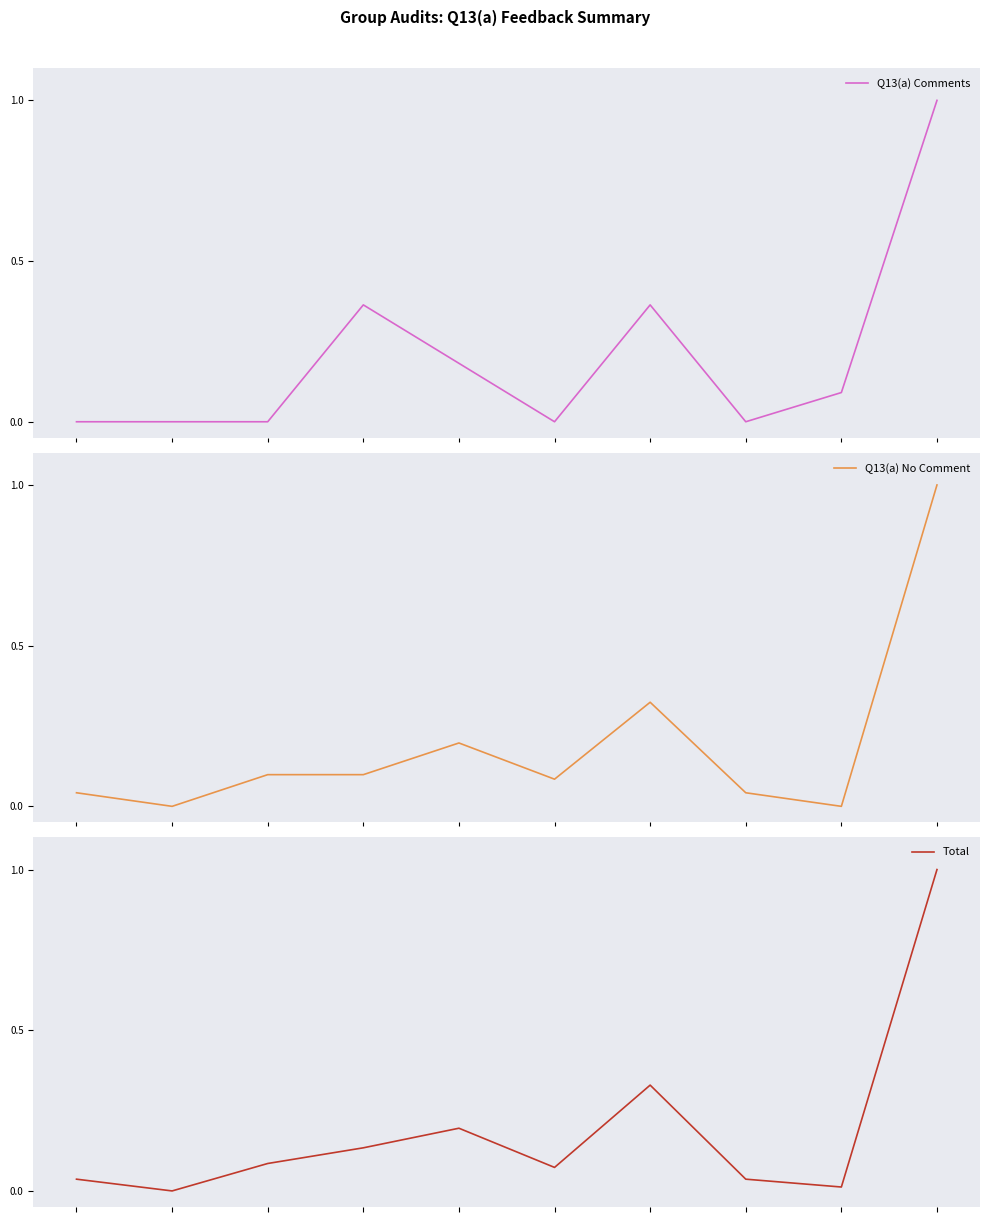

Is this an area chart (filled region under the line)?

No